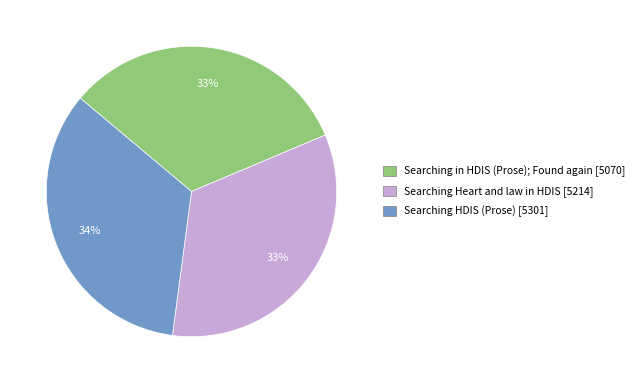

To the nearest percent, what is the average slice percentage?

33%